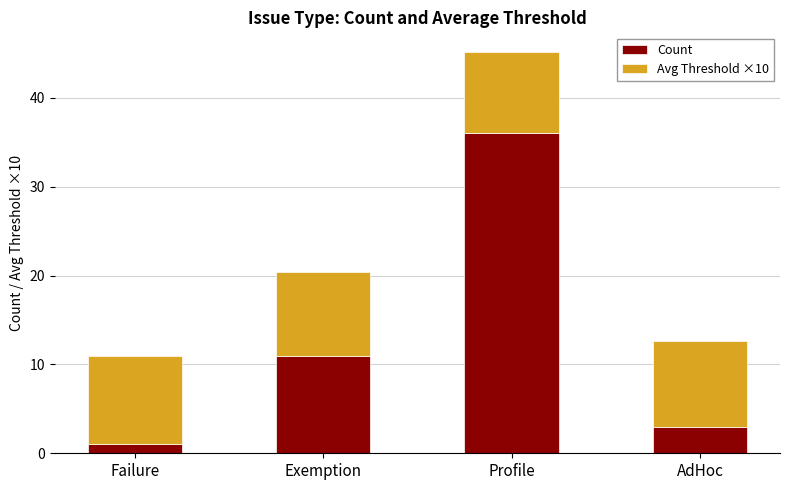

What is the difference between the maximum and minimum values in the Count series?

35.0